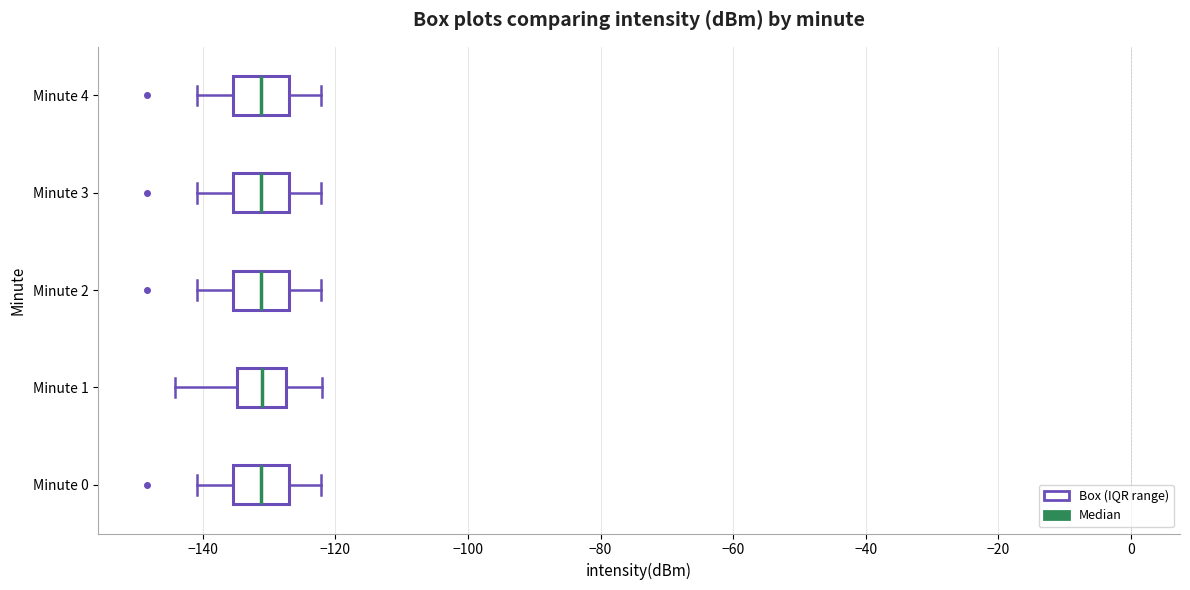

Reading bottom to top, transcribe this box plot: for each box, give where its median line is, the range the box spans, and where its two whiskers end, as read against the x-axis. The values are not printed on the chart, so give them approximately, as read against the axis.

Minute 0: median -132, box -136 to -128, whiskers -140 to -122
Minute 1: median -132, box -134 to -128, whiskers -144 to -122
Minute 2: median -132, box -136 to -128, whiskers -140 to -122
Minute 3: median -132, box -136 to -128, whiskers -140 to -122
Minute 4: median -132, box -136 to -128, whiskers -140 to -122